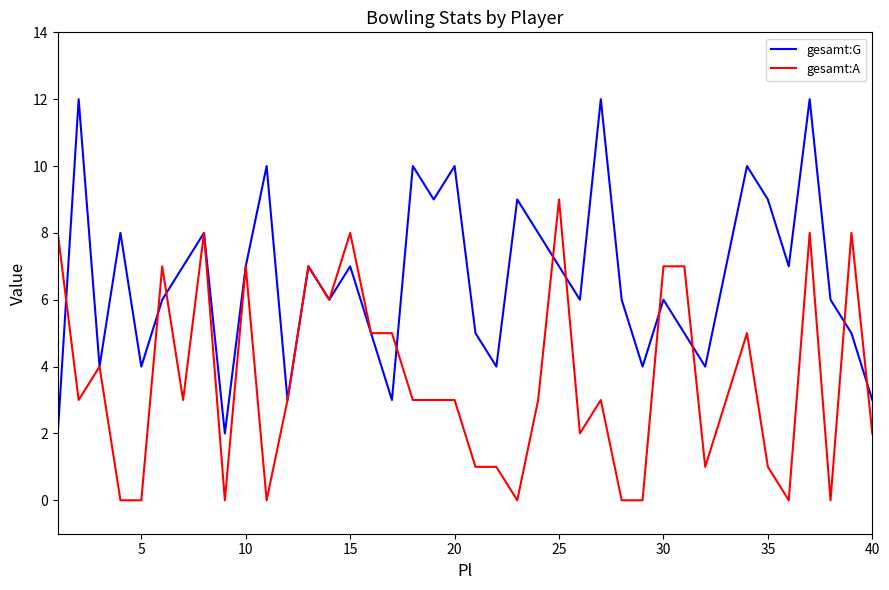

Which series has the widest spread of values?

gesamt:G